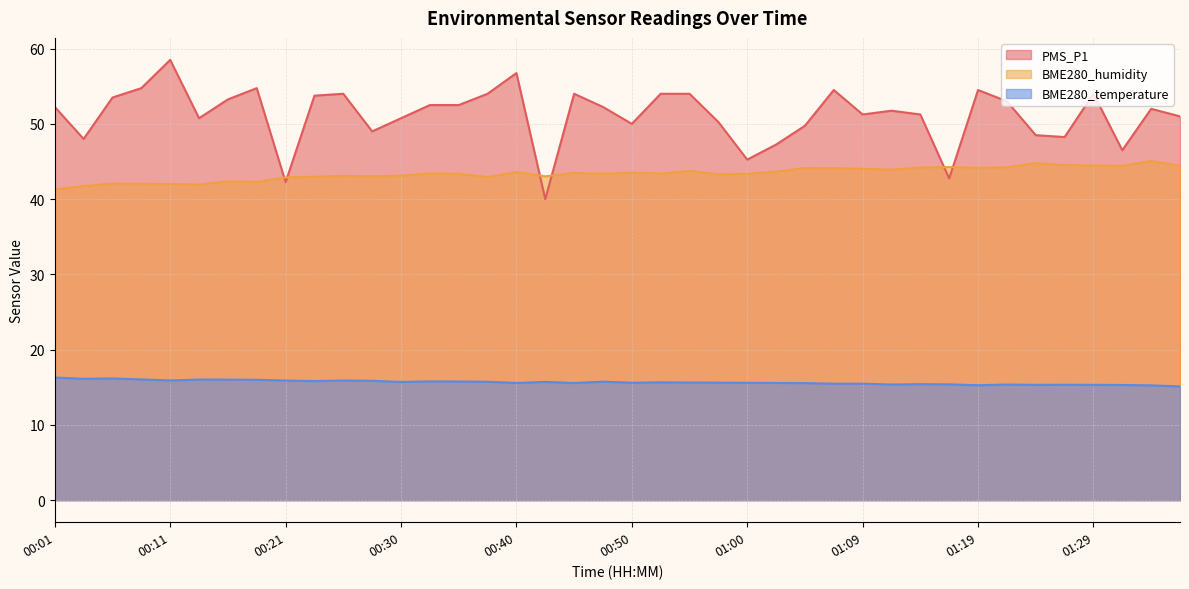

Which series changed the most between 00:43 and 00:57?

PMS_P1